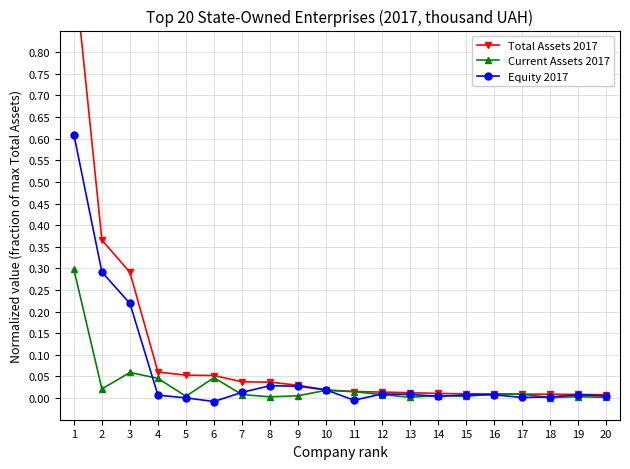

Where do Current Assets 2017 and Equity 2017 first cross each other?

3 and 4